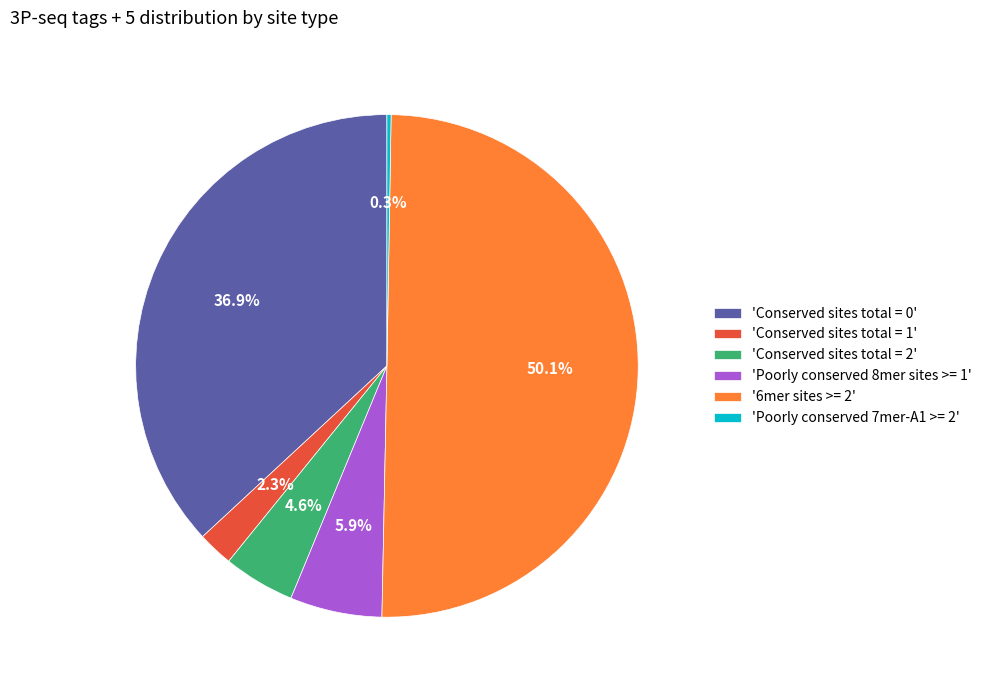

To the nearest percent, what is the average slice percentage?

17%